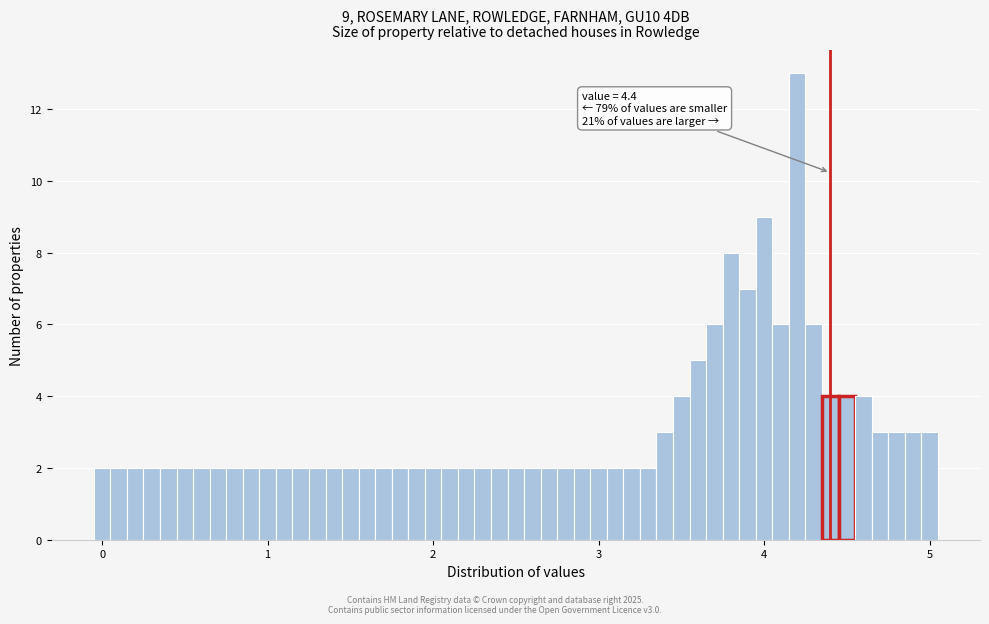

Read against the x-axis, roughly where is the centre of the tallest bar?

4.2